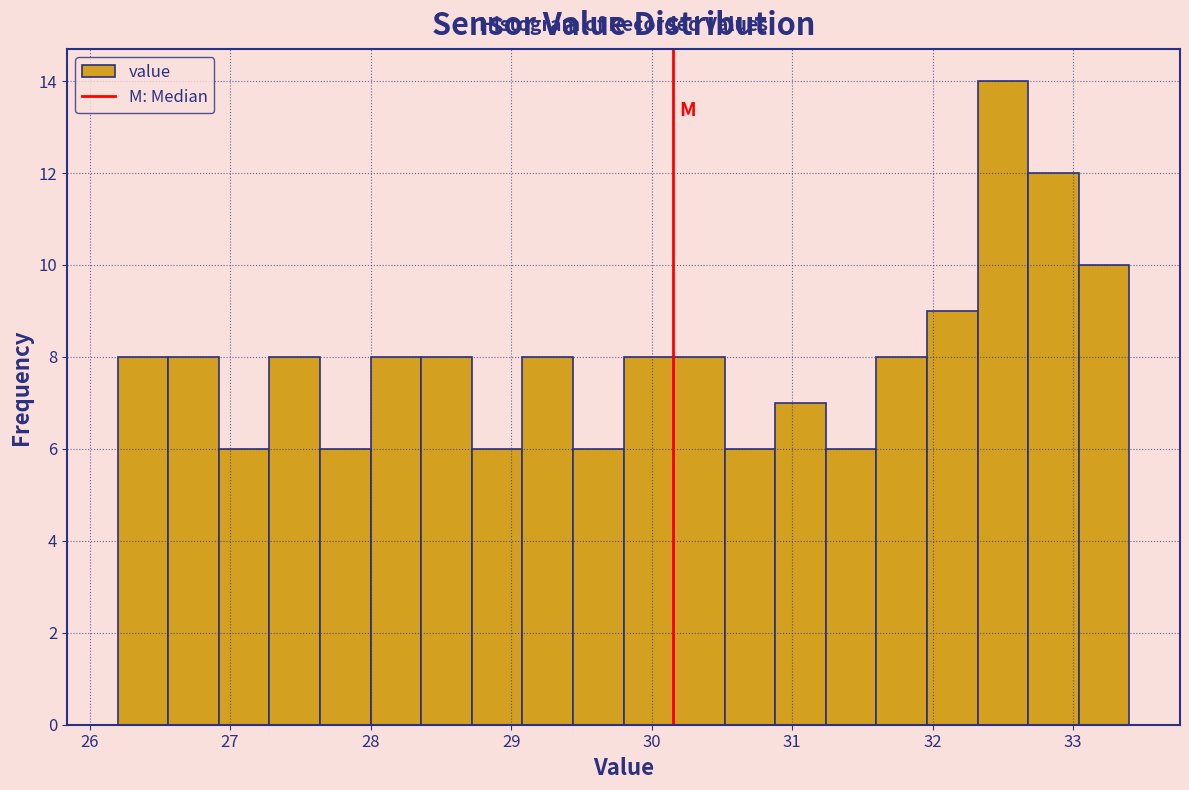

Read against the x-axis, roughly where is the centre of the tallest bar?

32.5